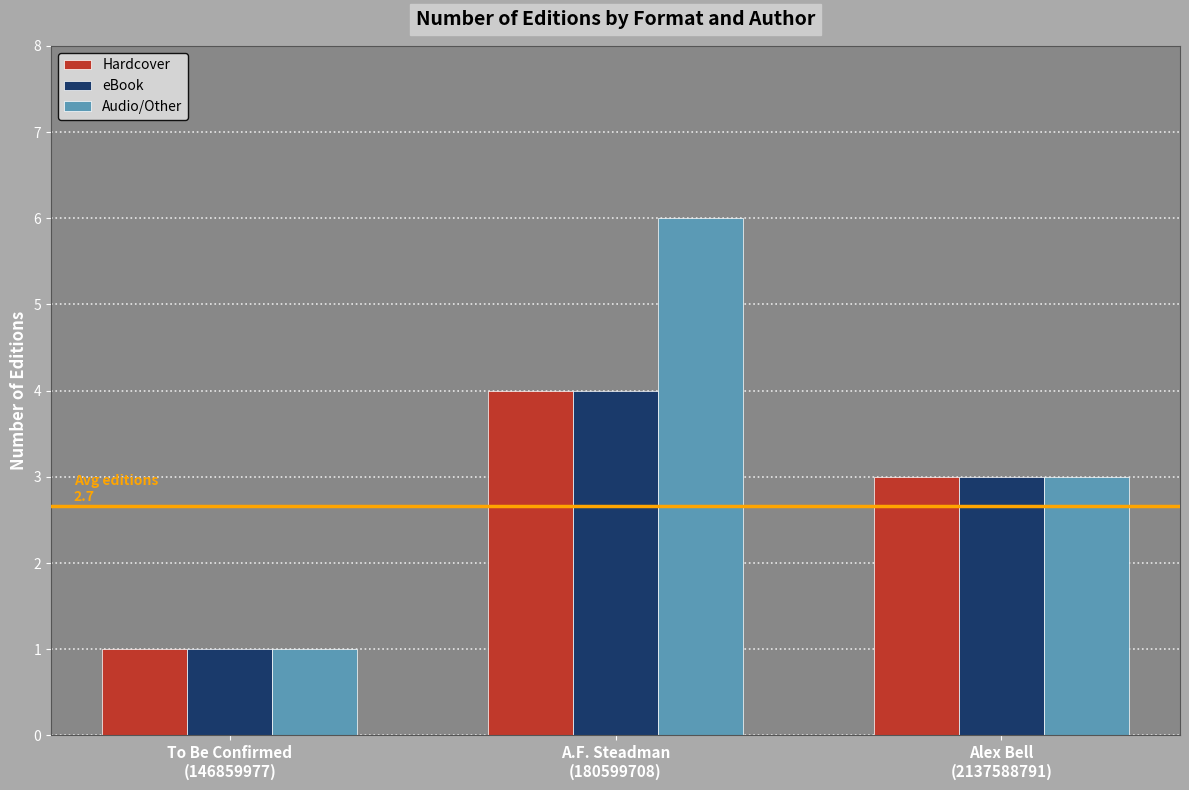

What is the highest value of the Hardcover series?

4